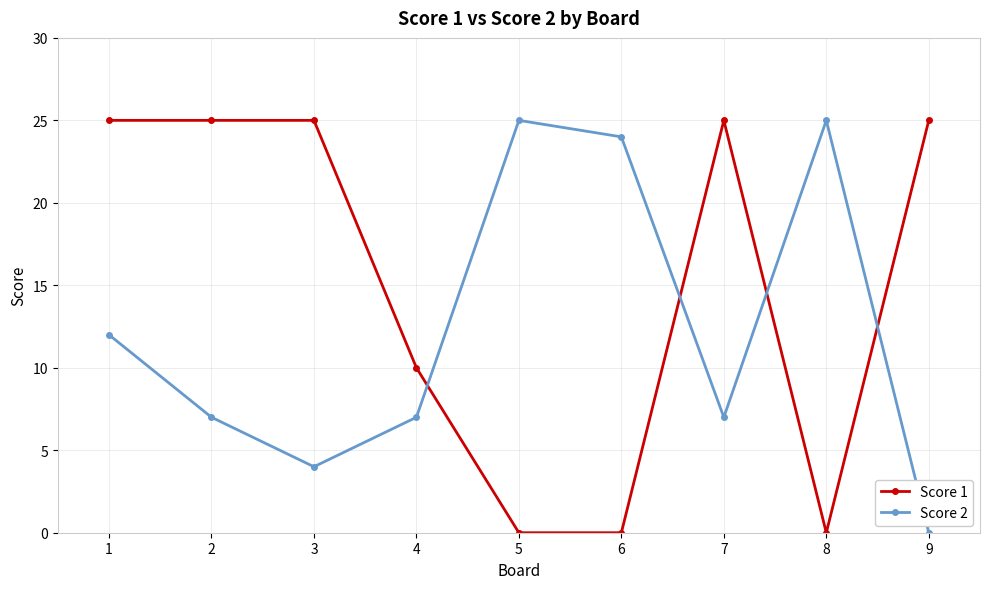

How many categories are shown in the chart?

9